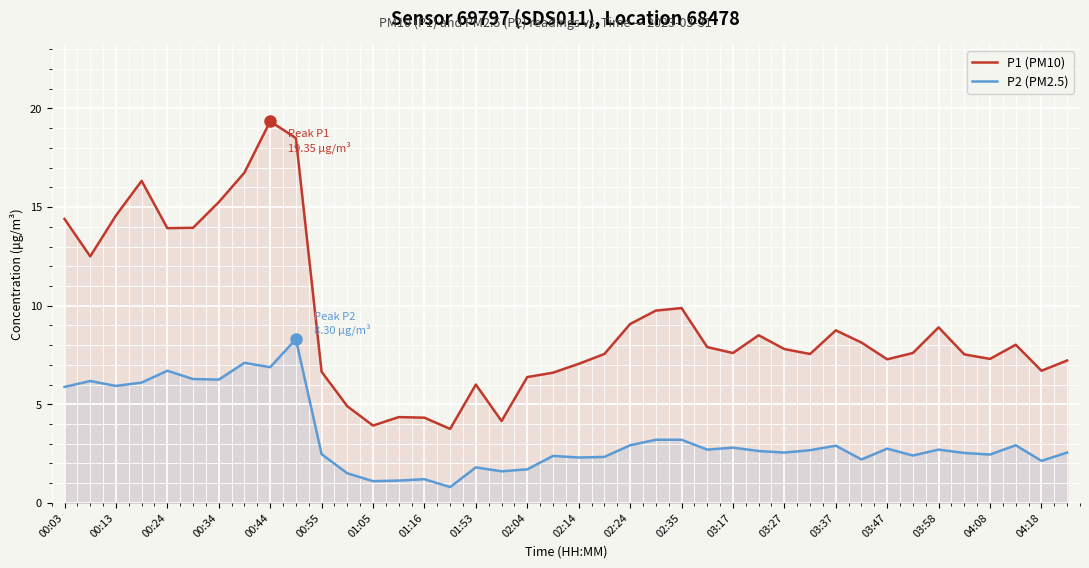

List the series in order of their overall mean, lowest first.

P2 (PM2.5), P1 (PM10)